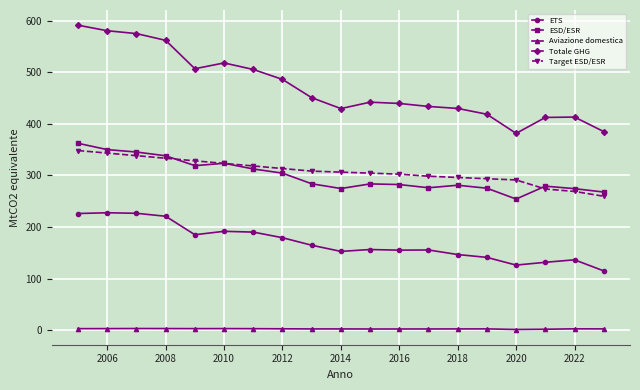

What is the value of the Target ESD/ESR point at the 15th from the left?

293.4